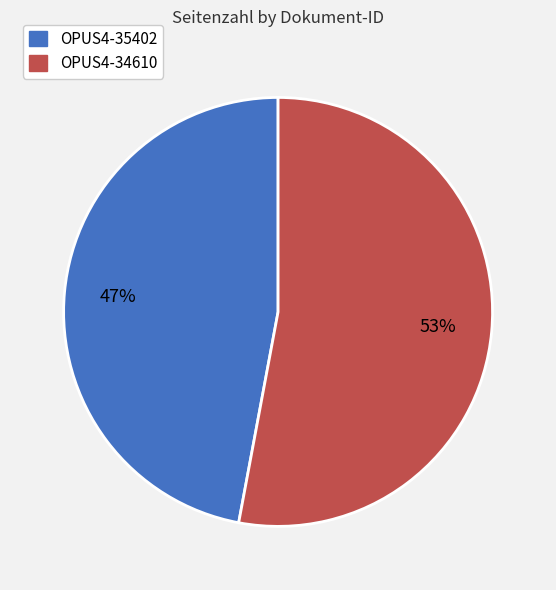

To the nearest percent, what is the difference between the largest and smallest slice percentages?

6%